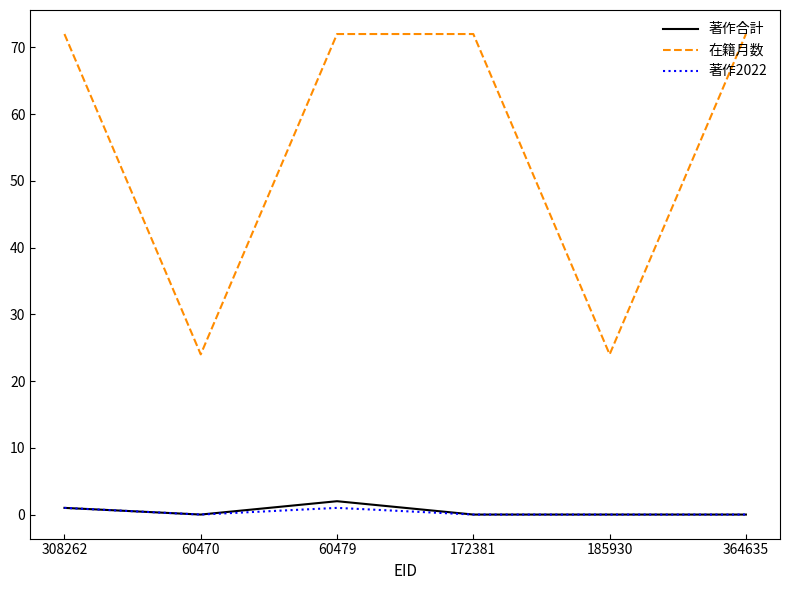

What are all the series names shown in the legend?

著作合計, 在籍月数, 著作2022